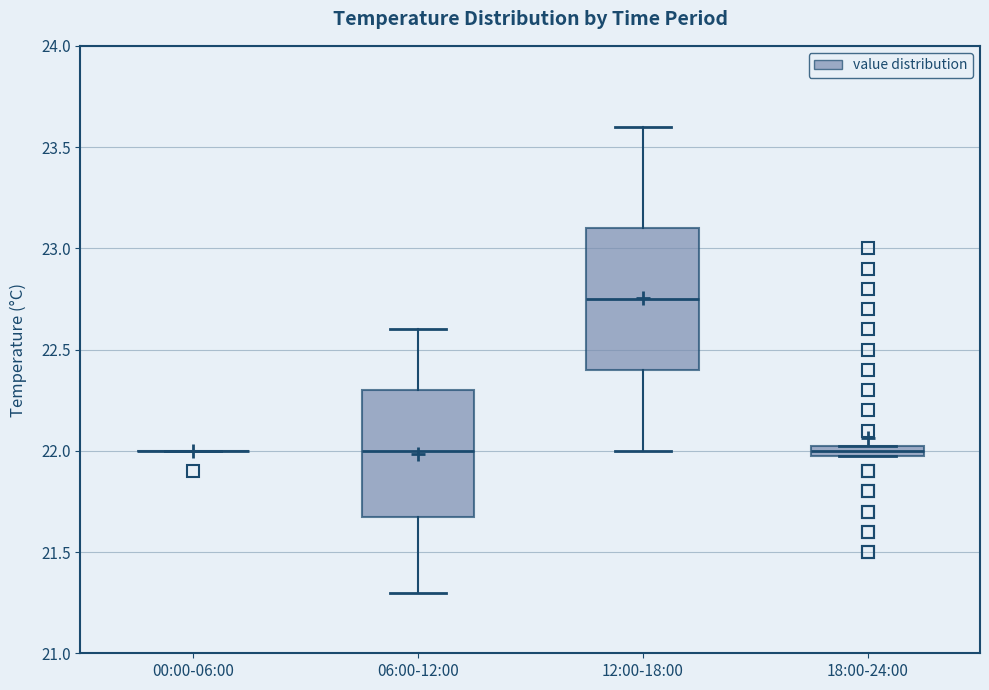

Comparing the boxes themselves (not the whiskers), which one is the tallest?

12:00-18:00